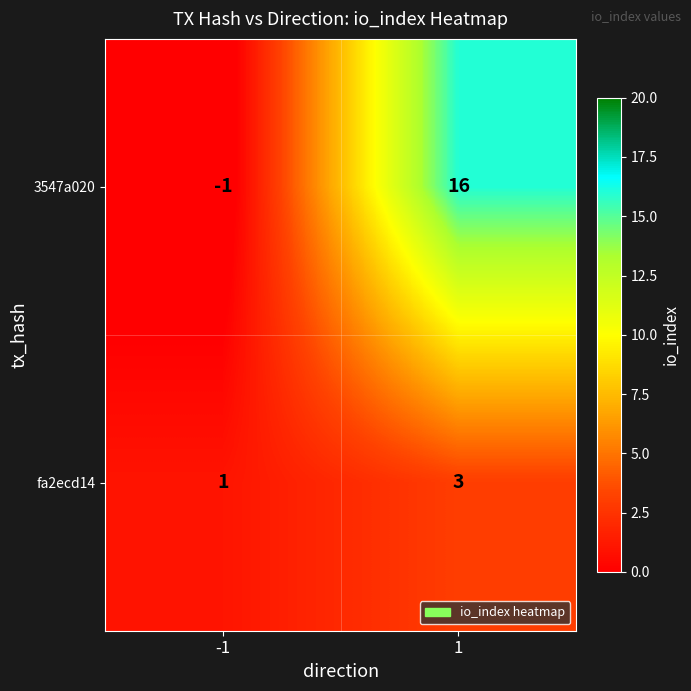

Rank the series at -1 from highest to lowest value.

fa2ecd14, 3547a020